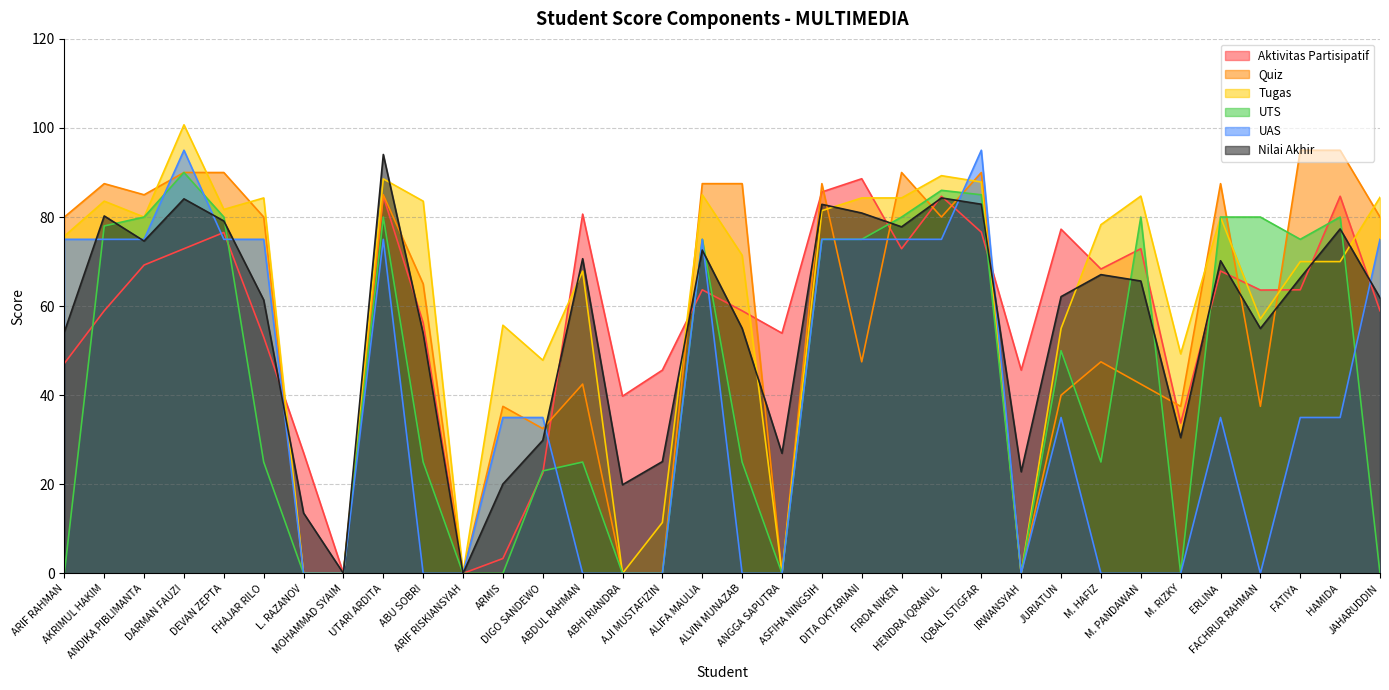

How many lines are shown in the chart?

6